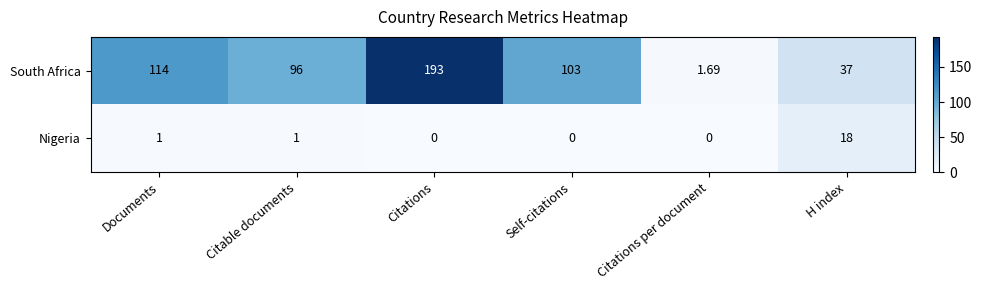

Rank the series by their maximum value, from highest to lowest.

South Africa, Nigeria